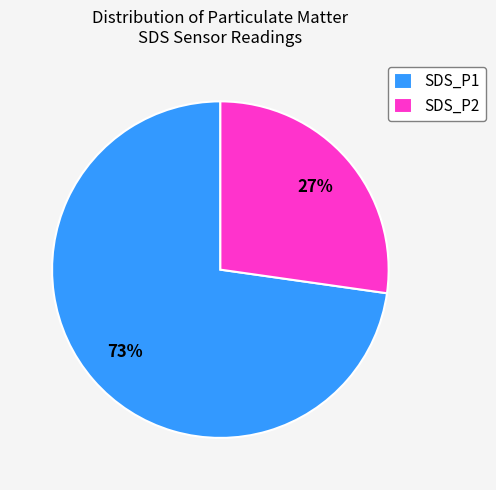

Count the number of slices in the pie.

2